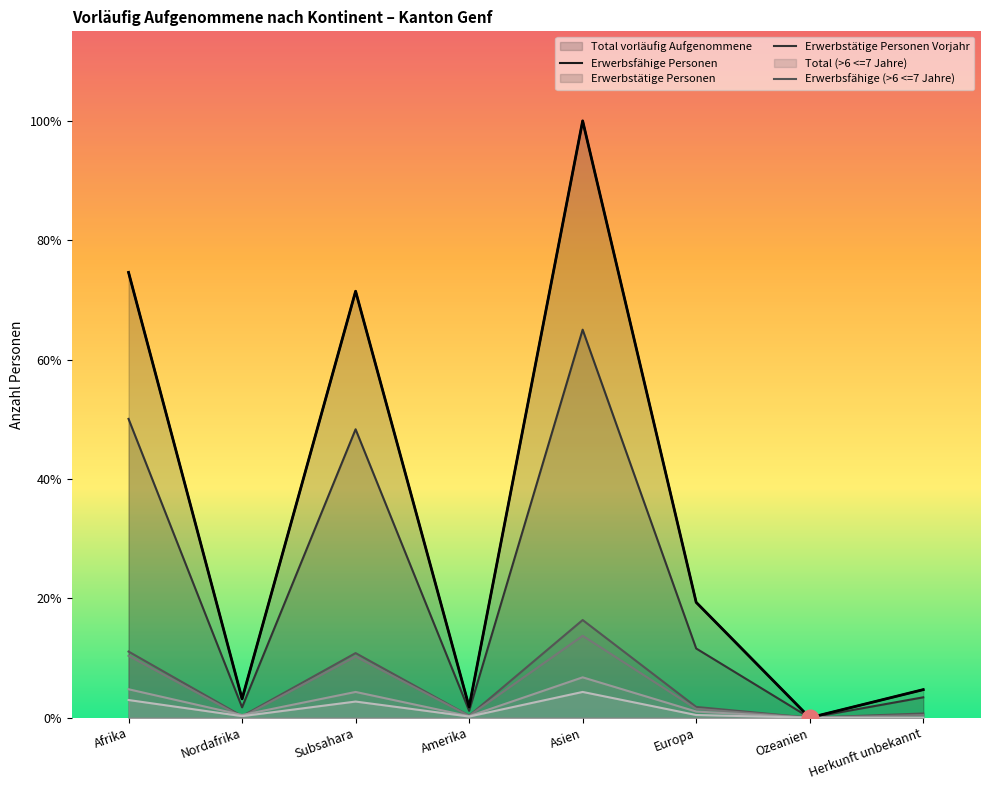

What is the label of the 3rd point from the right?

Europa